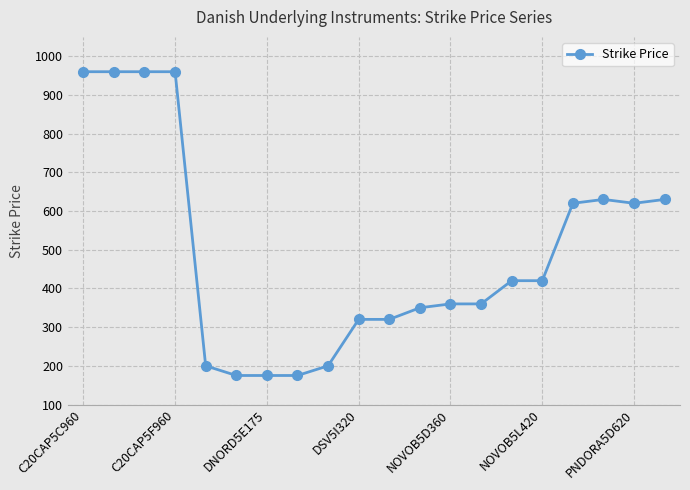

Reading left to right, transcribe all the data shown in this chart.

960	960	960	960	200	175	175	175	200	320	320	350	360	360	420	420	620	630	620	630